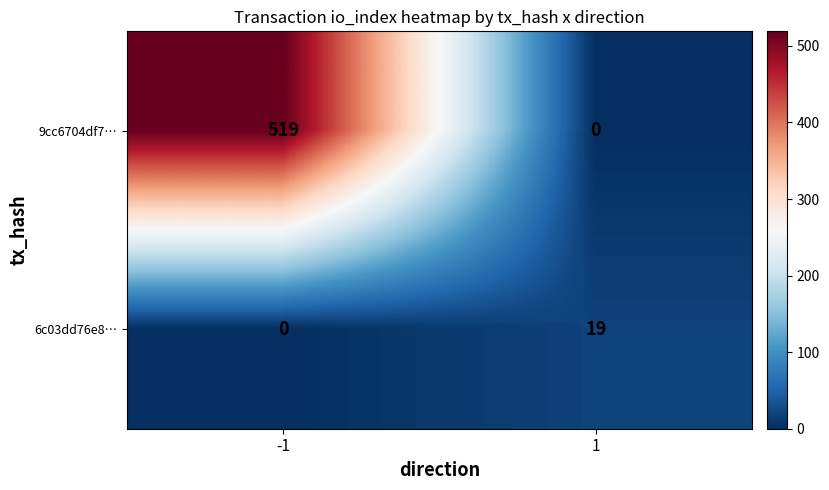

Reading left to right, what are all the values shown in this chart?

9cc6704df7…: 519	0
6c03dd76e8…: 0	19